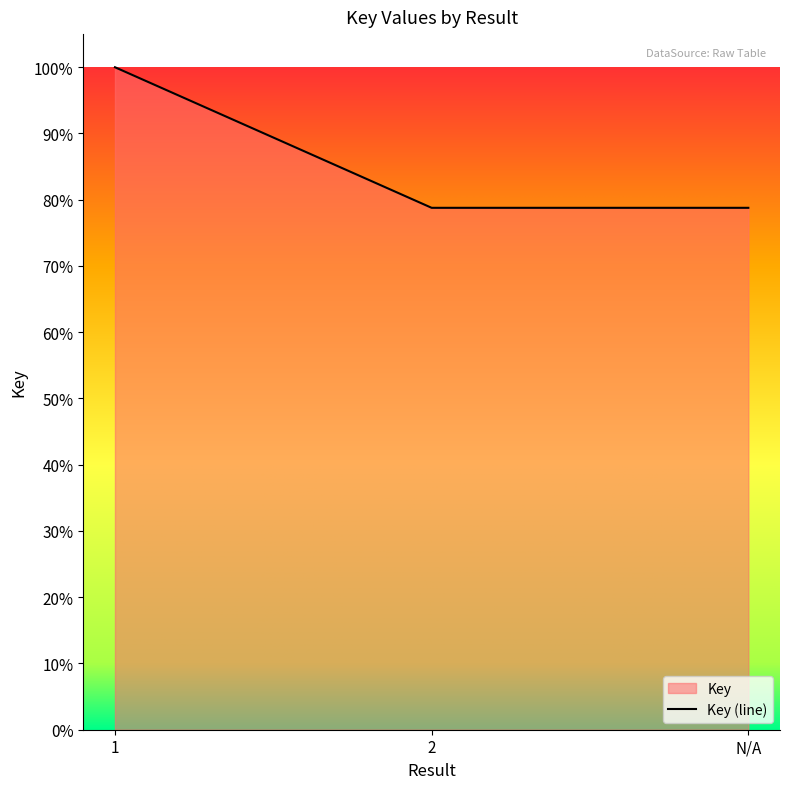

Approximately how many times larger is the value at 2 compared to N/A?

1.0